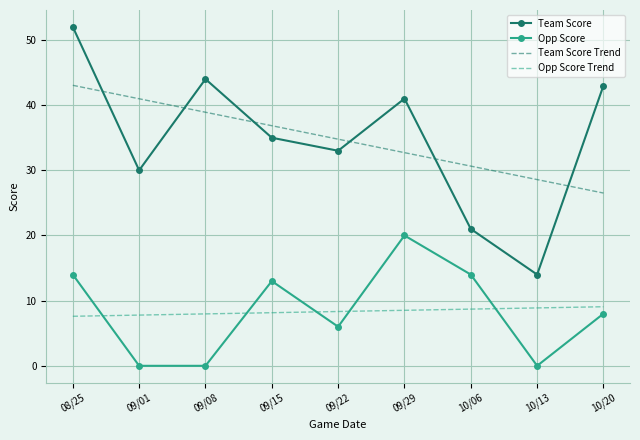

Is the value of Team Score Trend at 09/08 greater than the value of Opp Score Trend at 09/29?

Yes